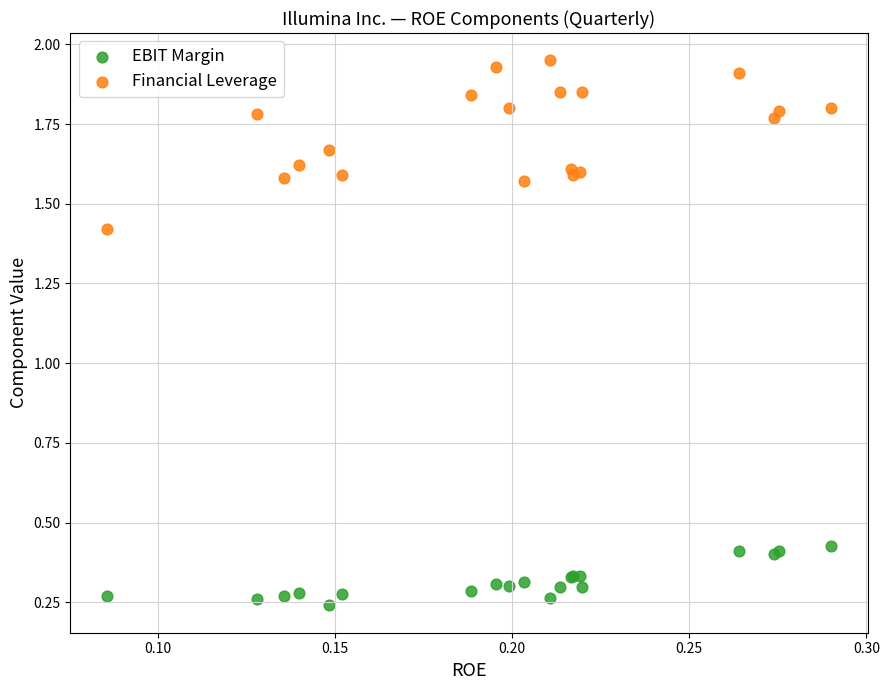

Which series reaches the minimum Y coordinate?

EBIT Margin